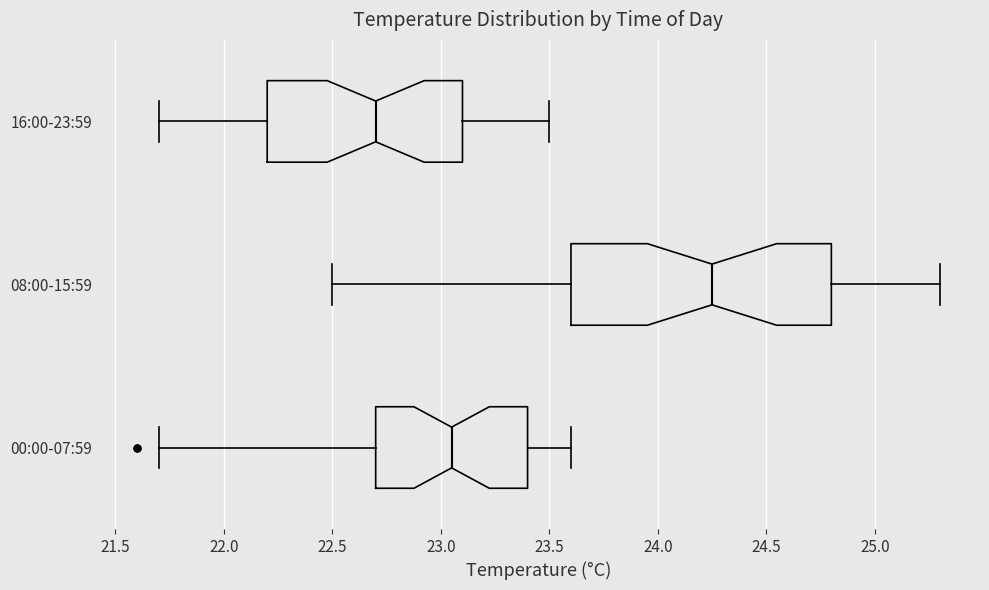

Reading bottom to top, transcribe this box plot: for each box, give where its median line is, the range the box spans, and where its two whiskers end, as read against the x-axis. The values are not printed on the chart, so give them approximately, as read against the axis.

00:00-07:59: median 23.05, box 22.70 to 23.40, whiskers 21.70 to 23.60
08:00-15:59: median 24.25, box 23.60 to 24.80, whiskers 22.50 to 25.30
16:00-23:59: median 22.70, box 22.20 to 23.10, whiskers 21.70 to 23.50